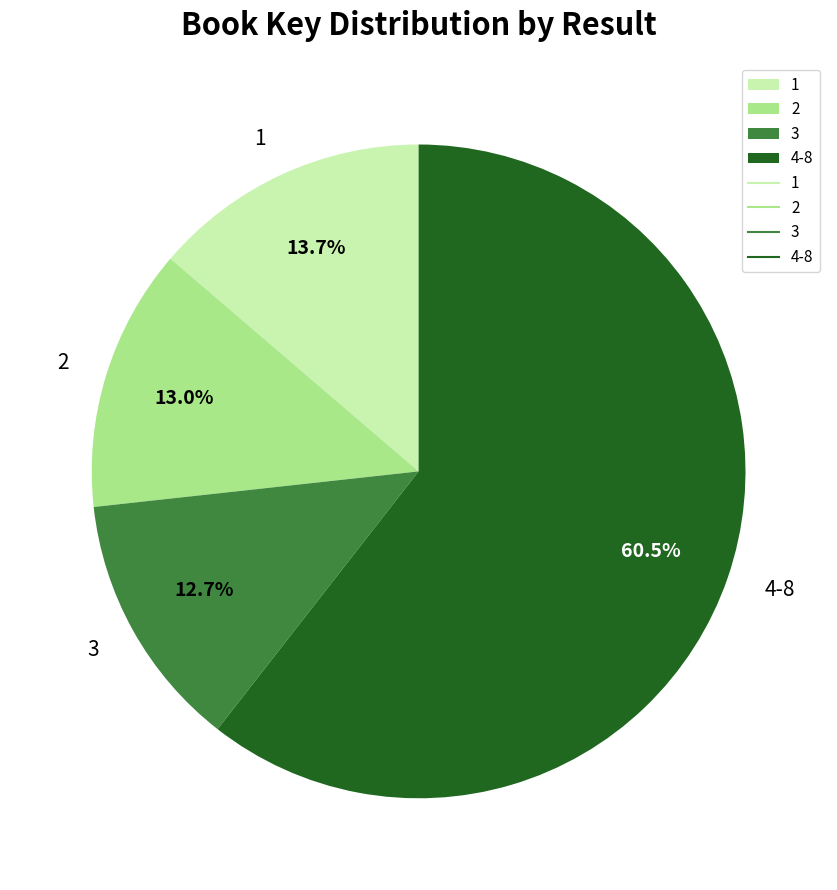

Combined, do 1 and 2 account for over 50%?

No